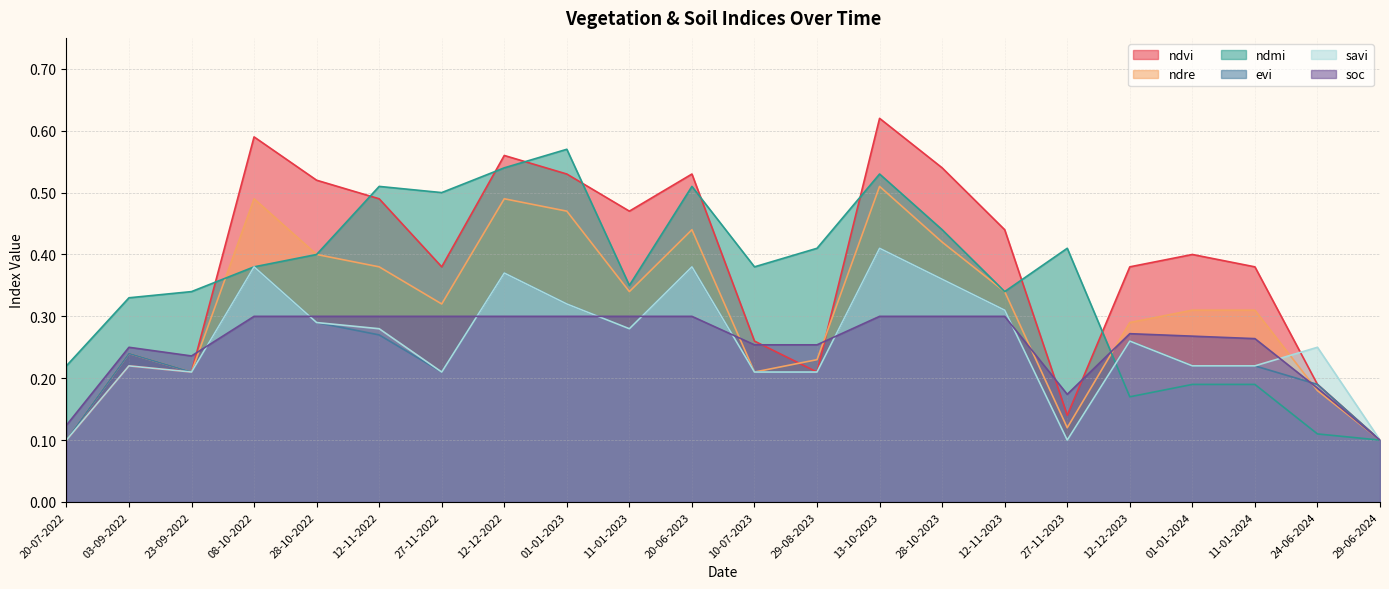

How many evi values are between 0 and 1?

22